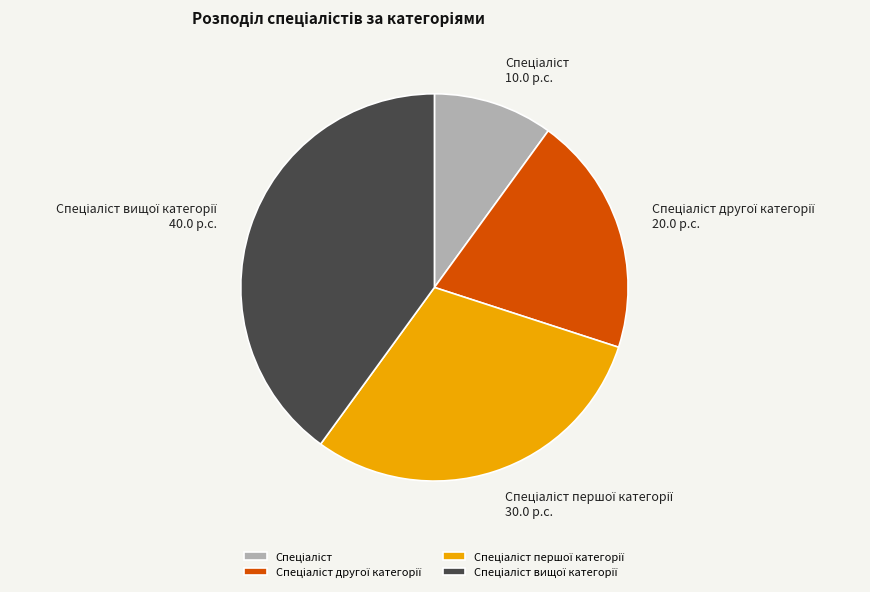

Does any single category account for the majority?

No